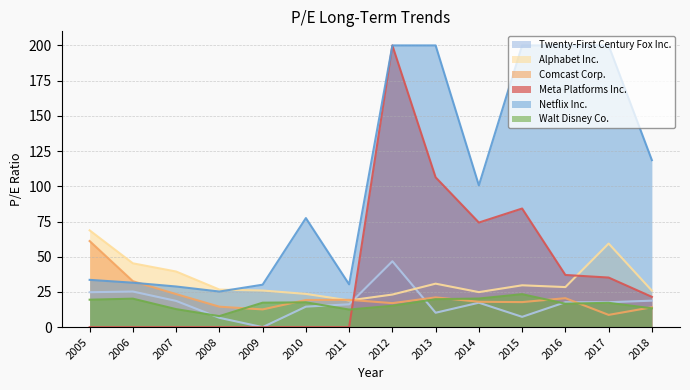

How many interior local peaks does the Walt Disney Co. series have?

4